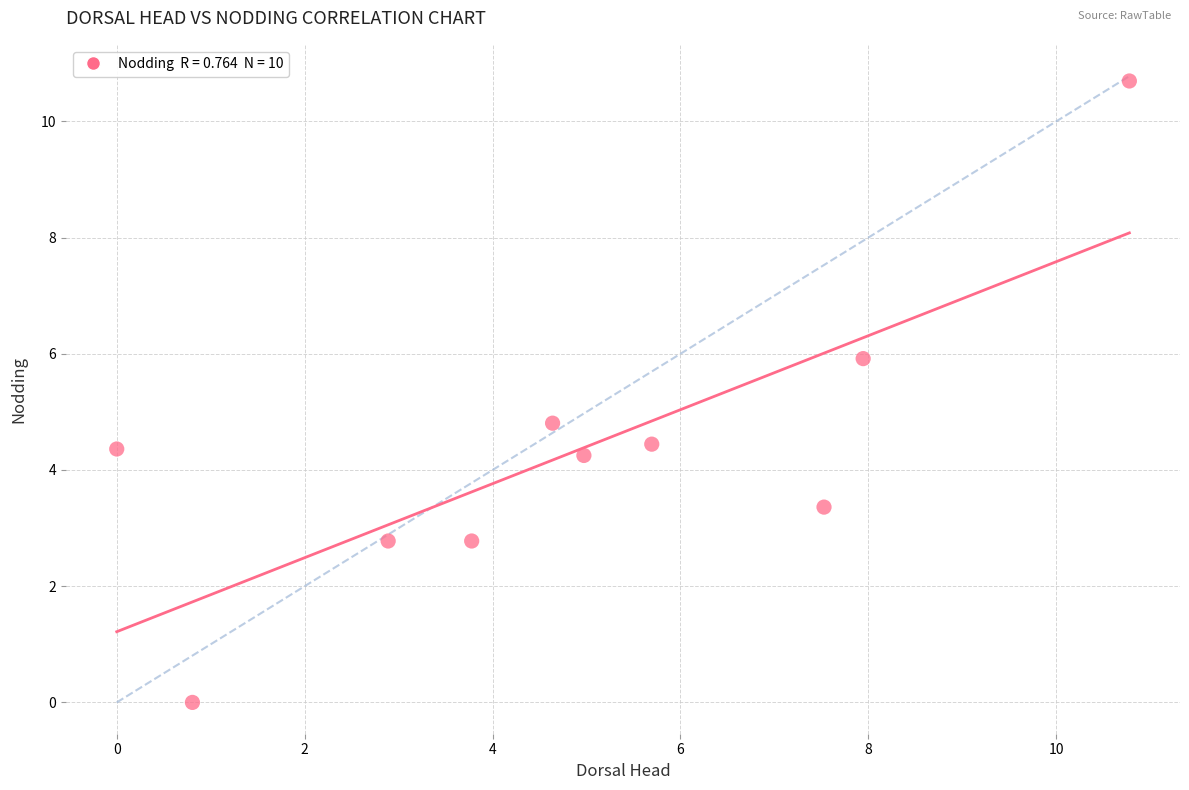

What Y value in the scatter plot is closest to 5?

4.8